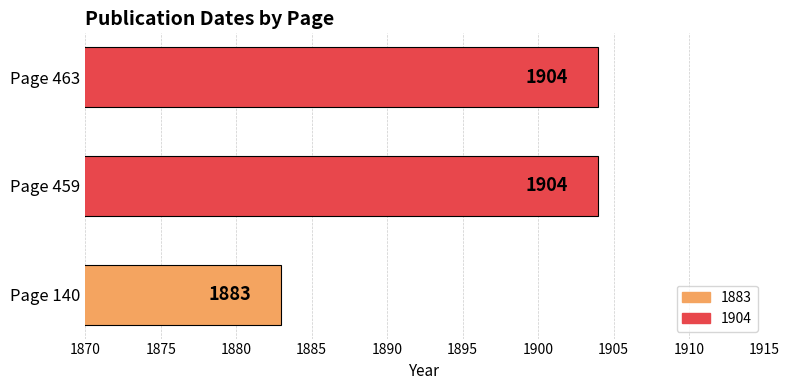

Which category has the lowest value across all series?

Page 140